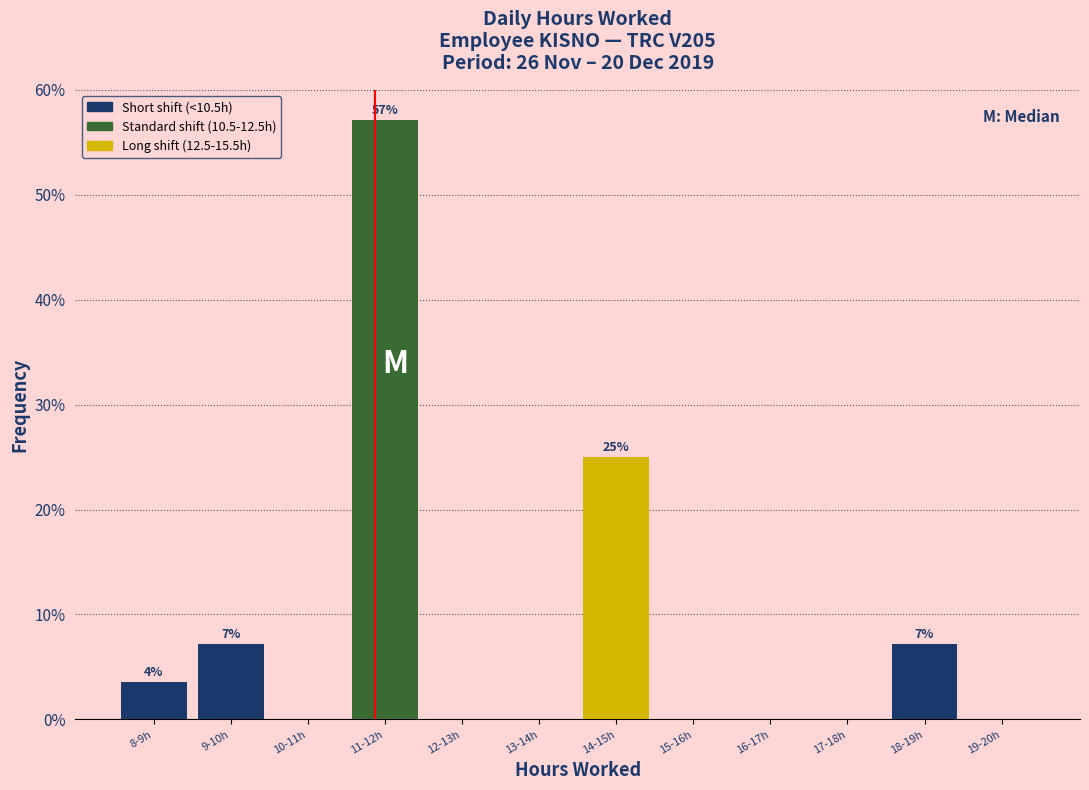

Reading left to right, list all the values displayed in this chart.

8-9h=3.6	9-10h=7.1	10-11h=0.0	11-12h=57.1	12-13h=0.0	13-14h=0.0	14-15h=25.0	15-16h=0.0	16-17h=0.0	17-18h=0.0	18-19h=7.1	19-20h=0.0